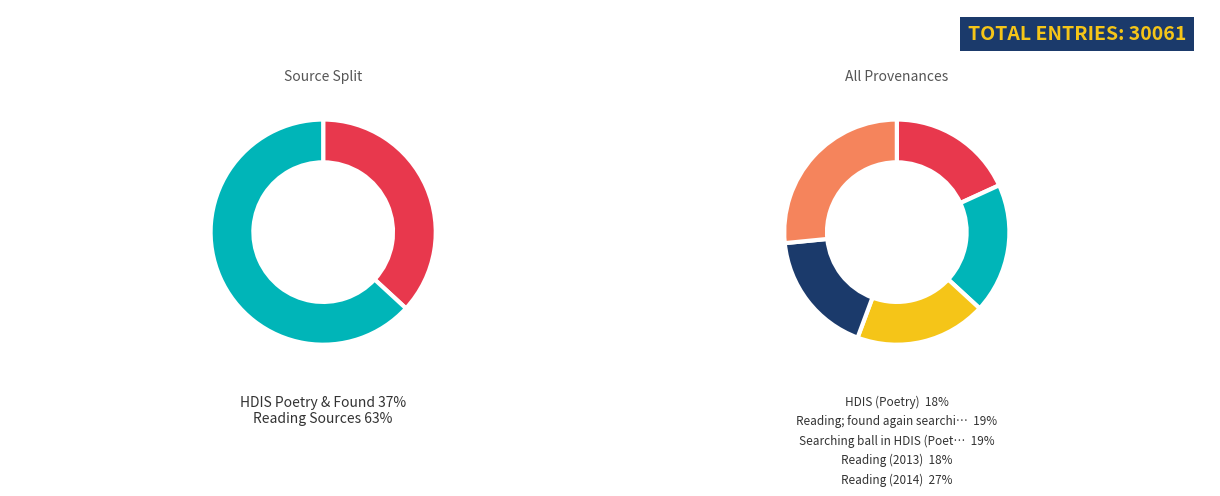

What is the largest slice in the pie chart?

Reading (2014)